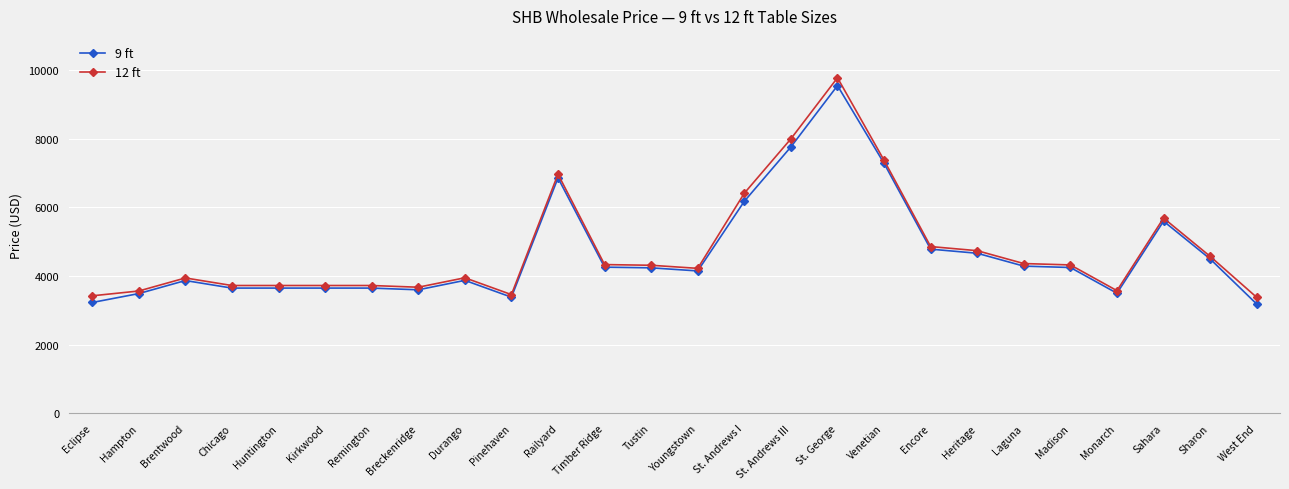

Is it true that 12 ft equals 5690 at Sahara?

True